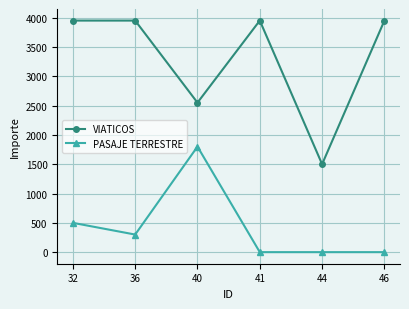

Which category has the highest value in the PASAJE TERRESTRE series?

40